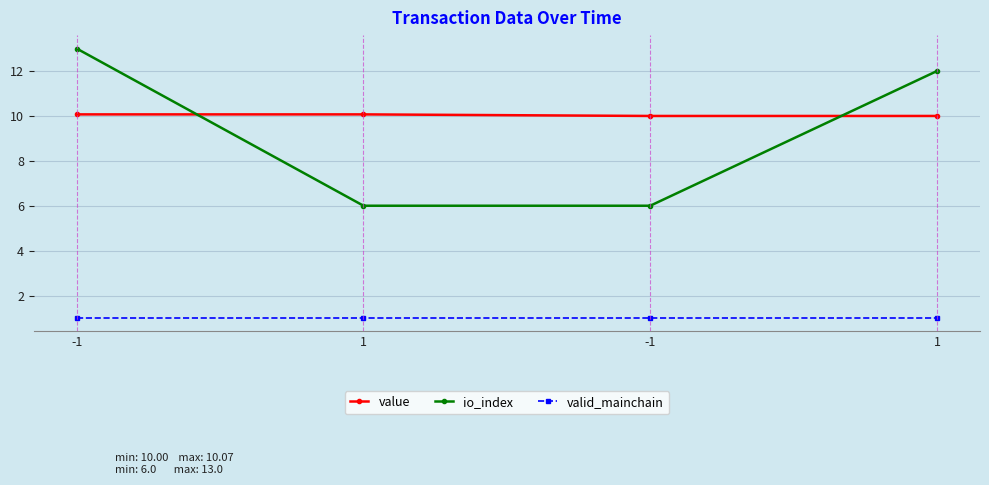

The valid_mainchain series shows 0.4 at 1. True or false?

False